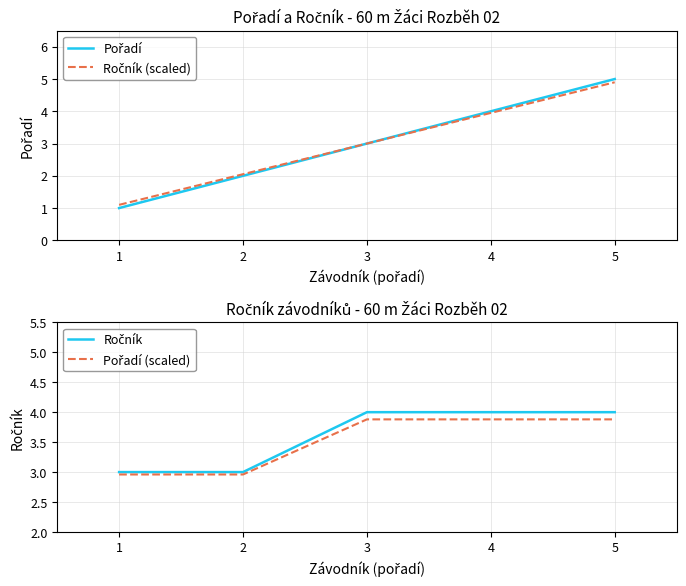

Is this an area chart (filled region under the line)?

No